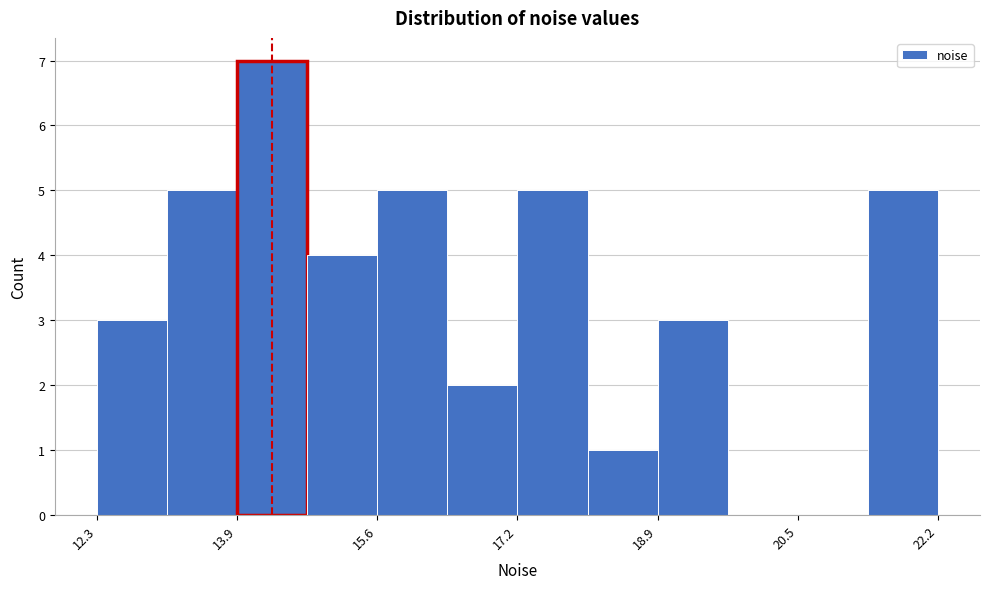

Which range on the x-axis has the tallest bar?

14.0 to 14.8